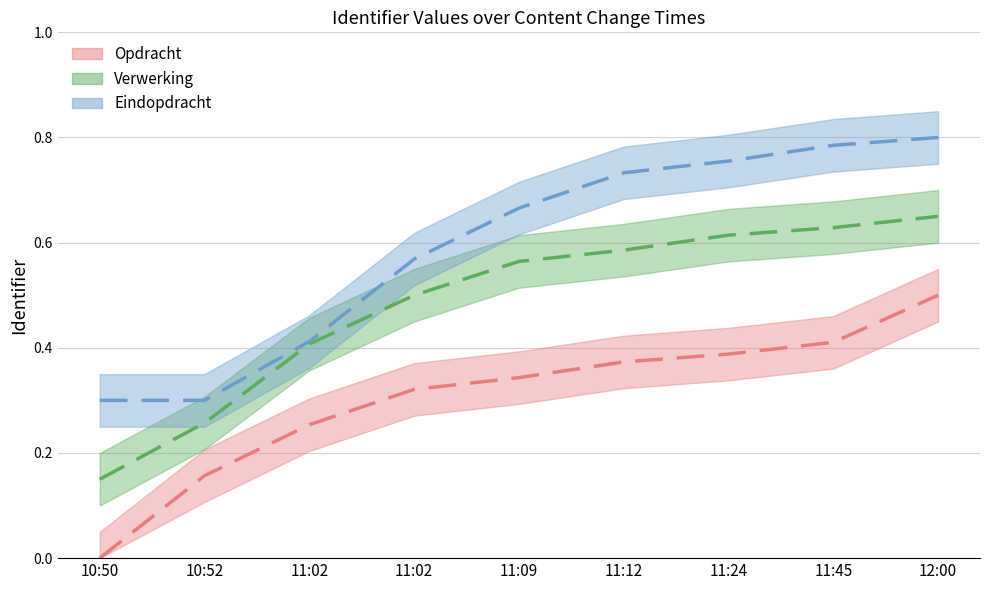

True or false: Eindopdracht and Opdracht intersect in this chart.

False